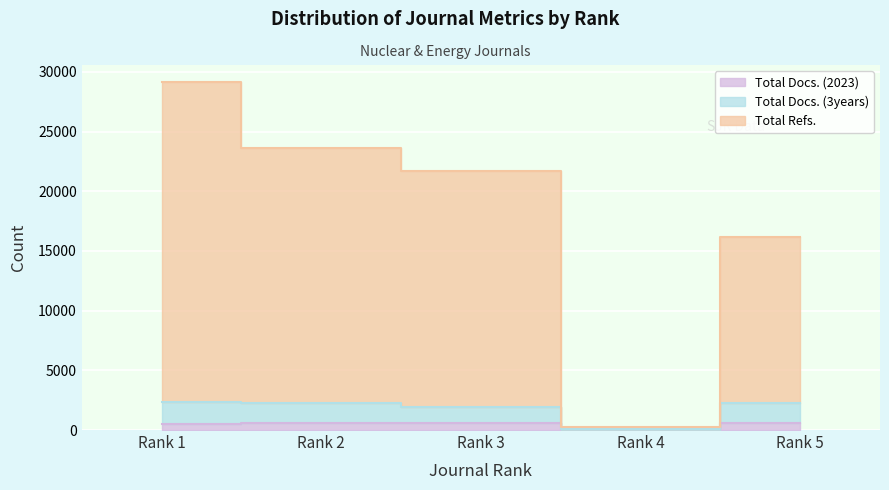

Between Rank 4 and Rank 2, which is larger?

Rank 2